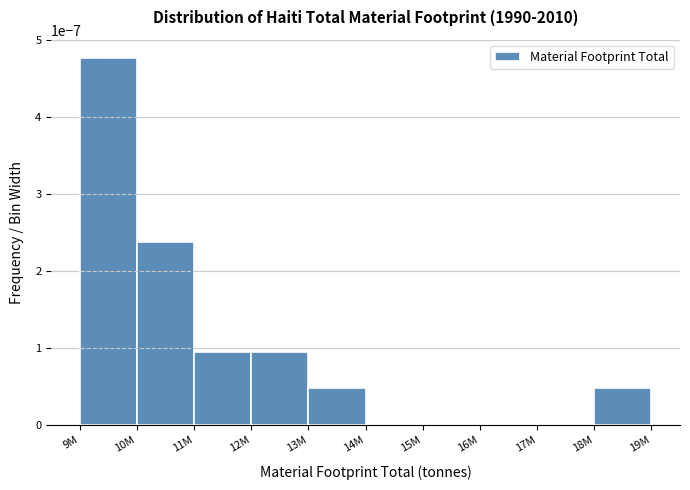

Which category has the highest value across all series?

9M